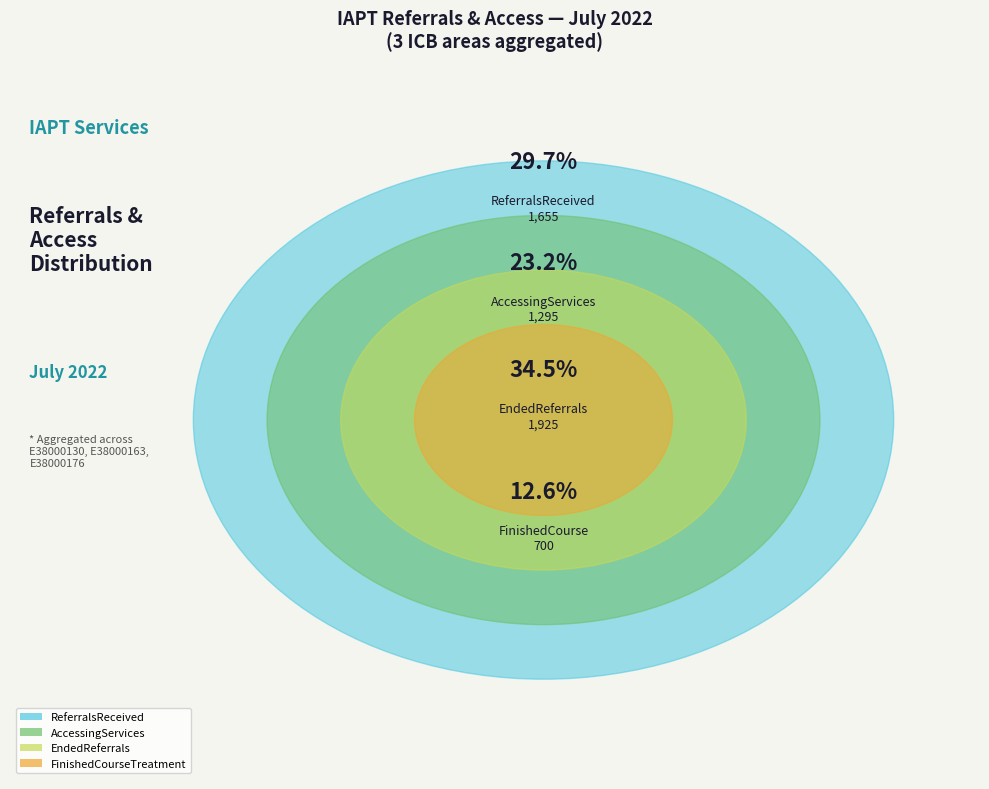

What percentage is NOT represented by Count_ReferralsReceived (E38000176)?

87.2%